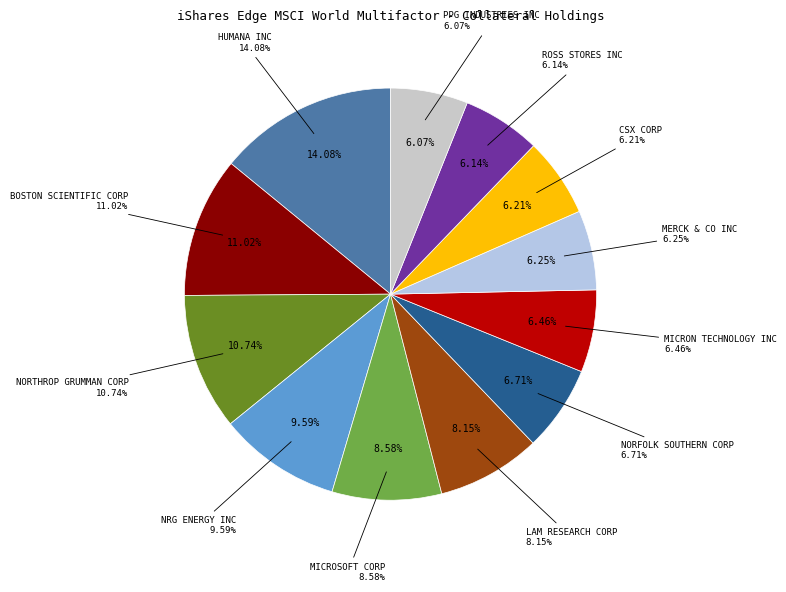

Between HUMANA INC and CSX CORP, which is larger?

HUMANA INC